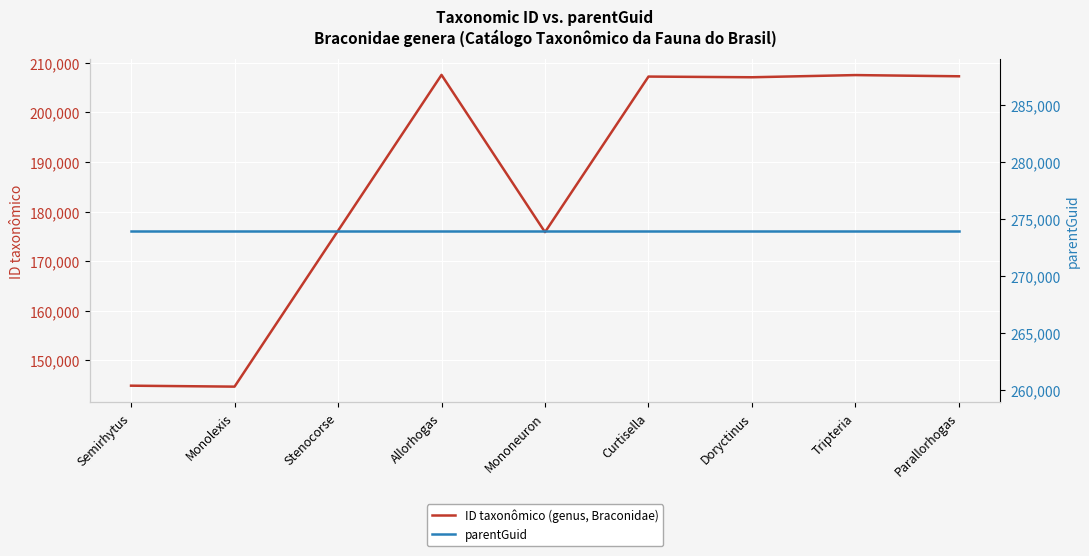

Rank the series by their average value, from highest to lowest.

parentGuid, ID taxonômico (genus, Braconidae)